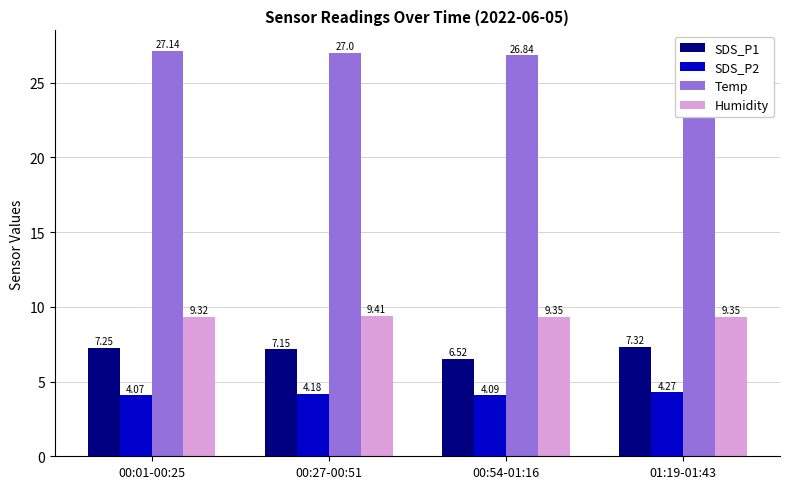

Read the SDS_P1 value at 00:27-00:51.

7.2